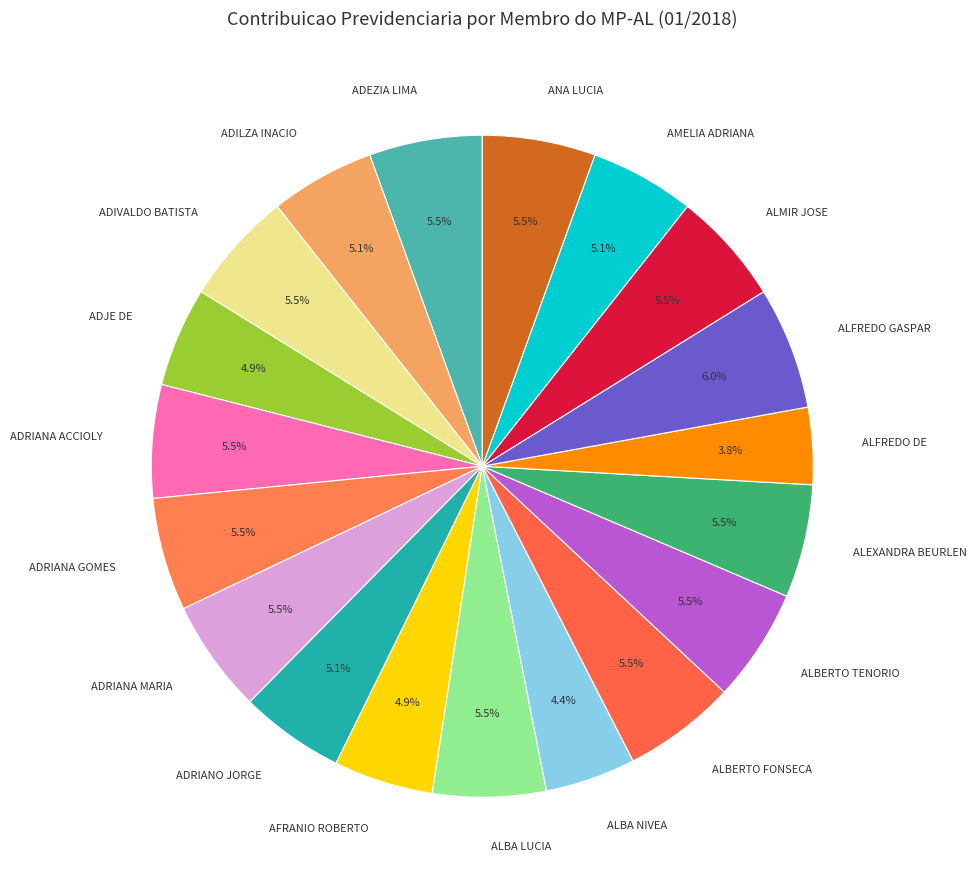

How many segments does this pie chart have?

19